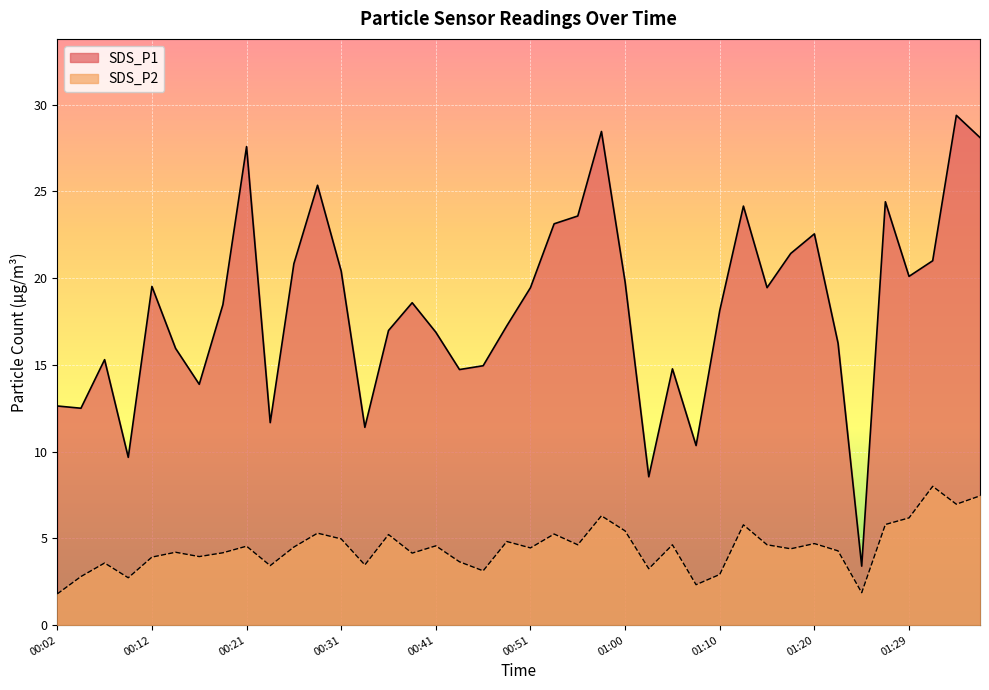

Is the value of SDS_P2 at 00:09 greater than the value of SDS_P1 at 00:31?

No